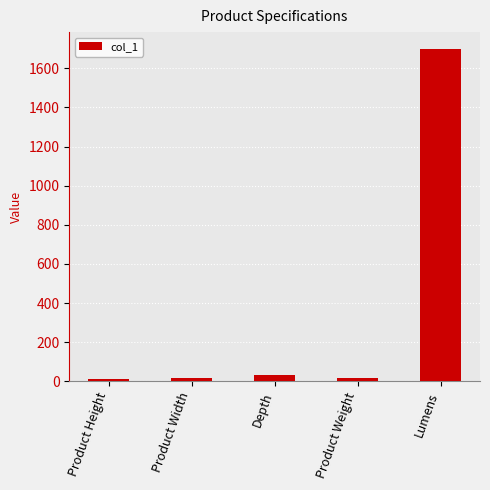

Are the bars horizontal?

No